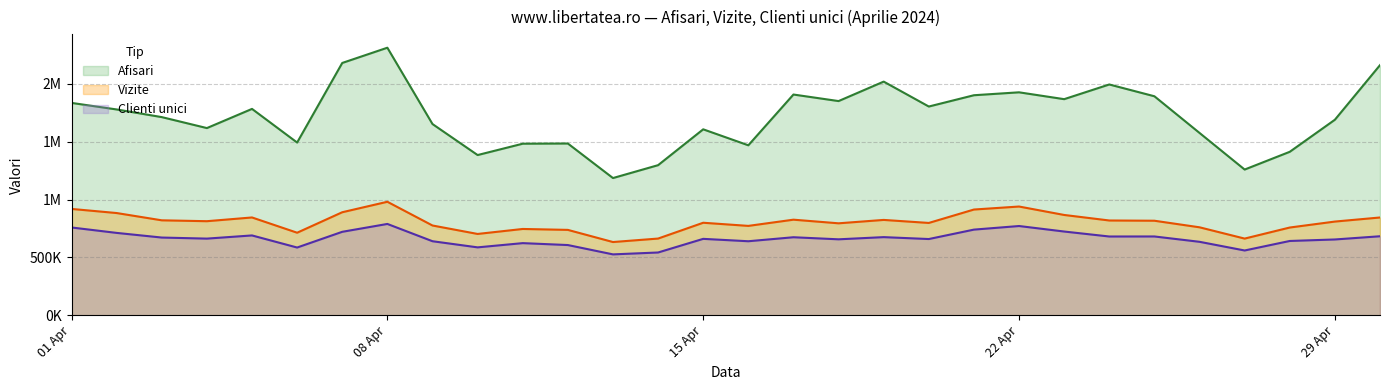

True or false: Afisari has more than 2 interior local peaks.

True